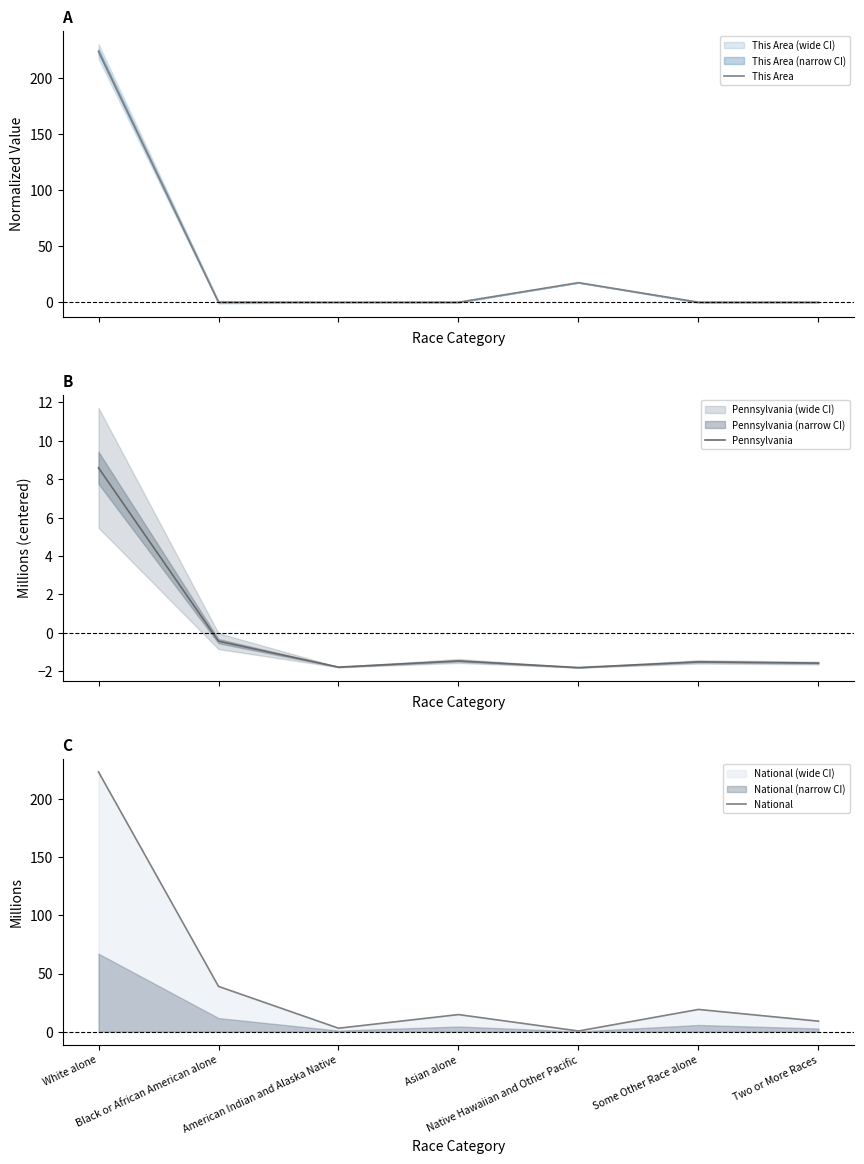

What is the difference between the highest and lowest values at Native Hawaiian and Other Pacific?

19.3